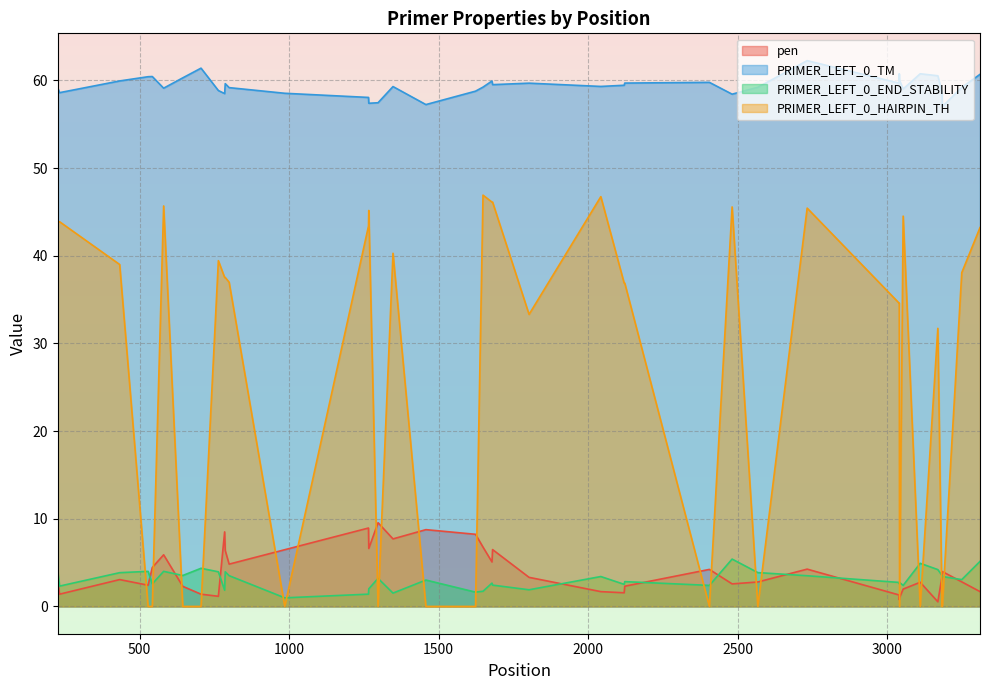

Reading left to right, what are all the values shown in this chart?

pen: 2.9	1.4	3.1	2.4	4.4	5.9	2.3	1.4	1.2	8.5	6.4	4.8	6.5	8.9	6.6	9.5	7.7	8.8	8.2	6.8	5.1	6.5	3.3	1.7	1.6	2.3	4.2	2.6	2.8	4.3	1.3	0.8	1.0	2.0	2.8	0.5	3.4	4.0	2.8	1.7
PRIMER_LEFT_0_TM: 59.1	58.6	59.9	60.4	60.4	59.1	60.3	61.4	58.8	58.5	59.6	59.2	58.5	58.1	57.4	57.5	59.3	57.2	58.8	59.2	59.9	59.5	59.7	59.3	59.4	59.7	59.8	58.4	59.2	62.3	59.7	60.8	60.0	59.0	60.8	60.5	58.6	57.0	59.2	60.7
PRIMER_LEFT_0_END_STABILITY: 4.0	2.3	3.9	4.0	2.6	4.0	3.5	4.3	4.0	1.9	4.0	3.5	1.0	1.4	2.0	3.2	1.5	3.0	1.6	1.7	2.7	2.4	1.9	3.4	2.5	2.8	2.4	5.4	3.9	3.5	2.7	2.6	2.7	2.4	4.9	4.2	3.5	3.4	3.1	5.1
PRIMER_LEFT_0_HAIRPIN_TH: 43.9	43.9	39.0	0.0	0.0	45.7	0.0	0.0	39.4	37.5	37.5	37.0	0.0	43.4	45.2	0.0	40.3	0.0	0.0	46.9	46.1	46.1	33.3	46.7	36.9	36.9	0.0	45.6	0.0	45.4	34.6	34.6	0.0	44.5	0.0	31.7	0.0	0.0	38.1	43.2